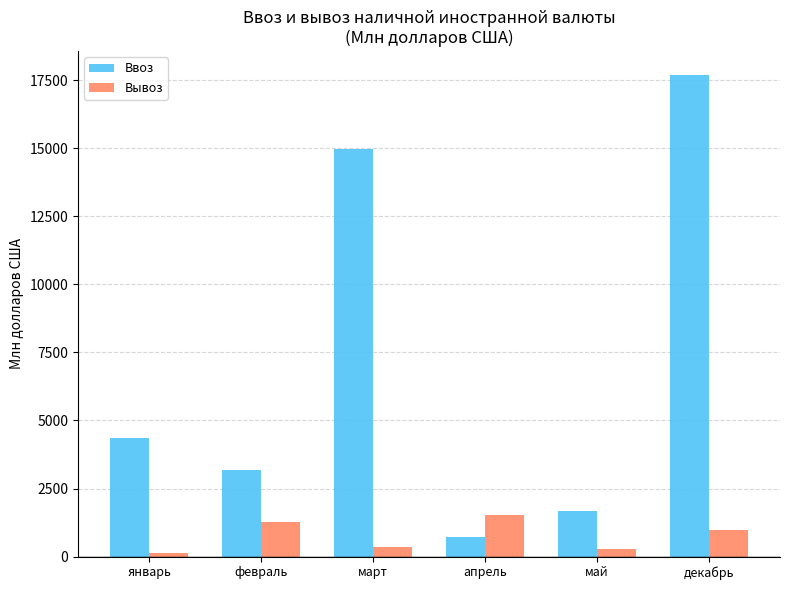

How many data points in Вывоз are above 987?

3